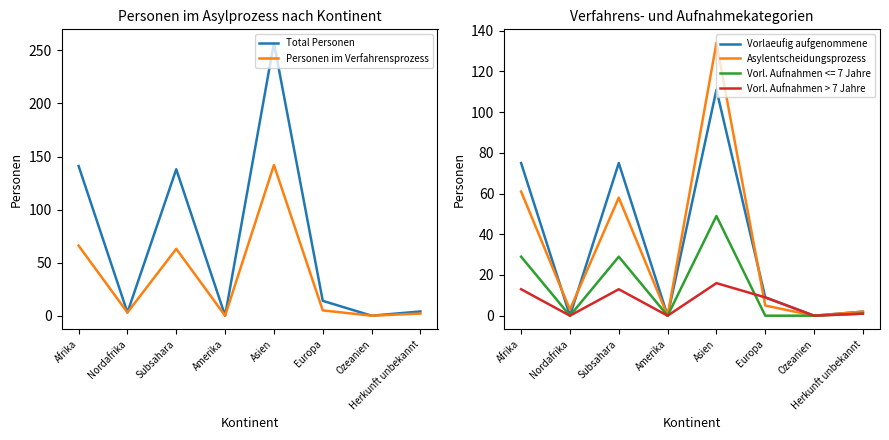

Reading left to right, transcribe all the data shown in this chart.

Total Personen: Afrika=141	Nordafrika=3	Subsahara=138	Amerika=0	Asien=257	Europa=14	Ozeanien=0	Herkunft unbekannt=4
Personen im Verfahrensprozess: Afrika=66	Nordafrika=3	Subsahara=63	Amerika=0	Asien=142	Europa=5	Ozeanien=0	Herkunft unbekannt=2
Vorlaeufig aufgenommene: Afrika=75	Nordafrika=0	Subsahara=75	Amerika=0	Asien=111	Europa=9	Ozeanien=0	Herkunft unbekannt=2
Asylentscheidungsprozess: Afrika=61	Nordafrika=3	Subsahara=58	Amerika=0	Asien=134	Europa=5	Ozeanien=0	Herkunft unbekannt=2
Vorl. Aufnahmen > 7 Jahre: Afrika=13	Nordafrika=0	Subsahara=13	Amerika=0	Asien=16	Europa=9	Ozeanien=0	Herkunft unbekannt=1